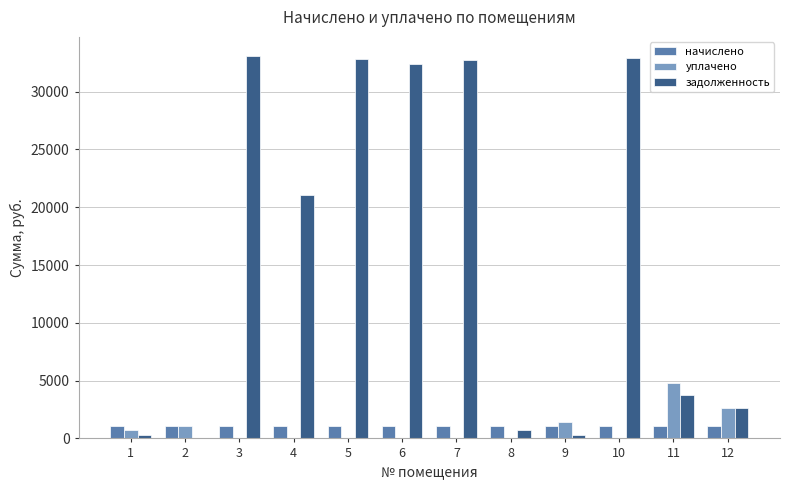

At which label is задолженность closest to 16540?

4